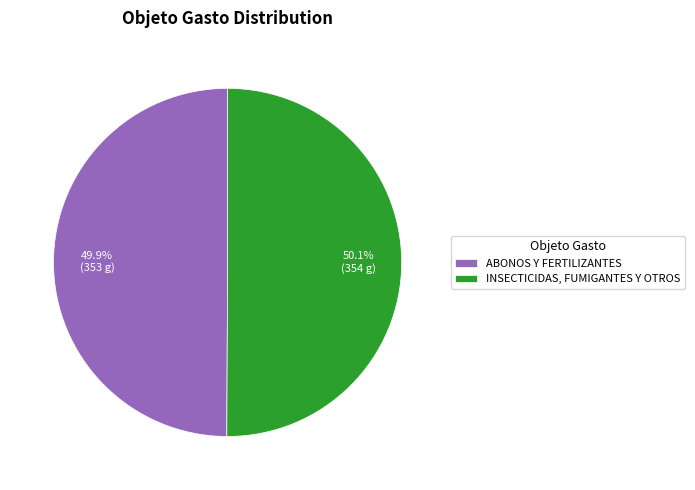

To the nearest percent, what portion does ABONOS Y FERTILIZANTES represent?

50%